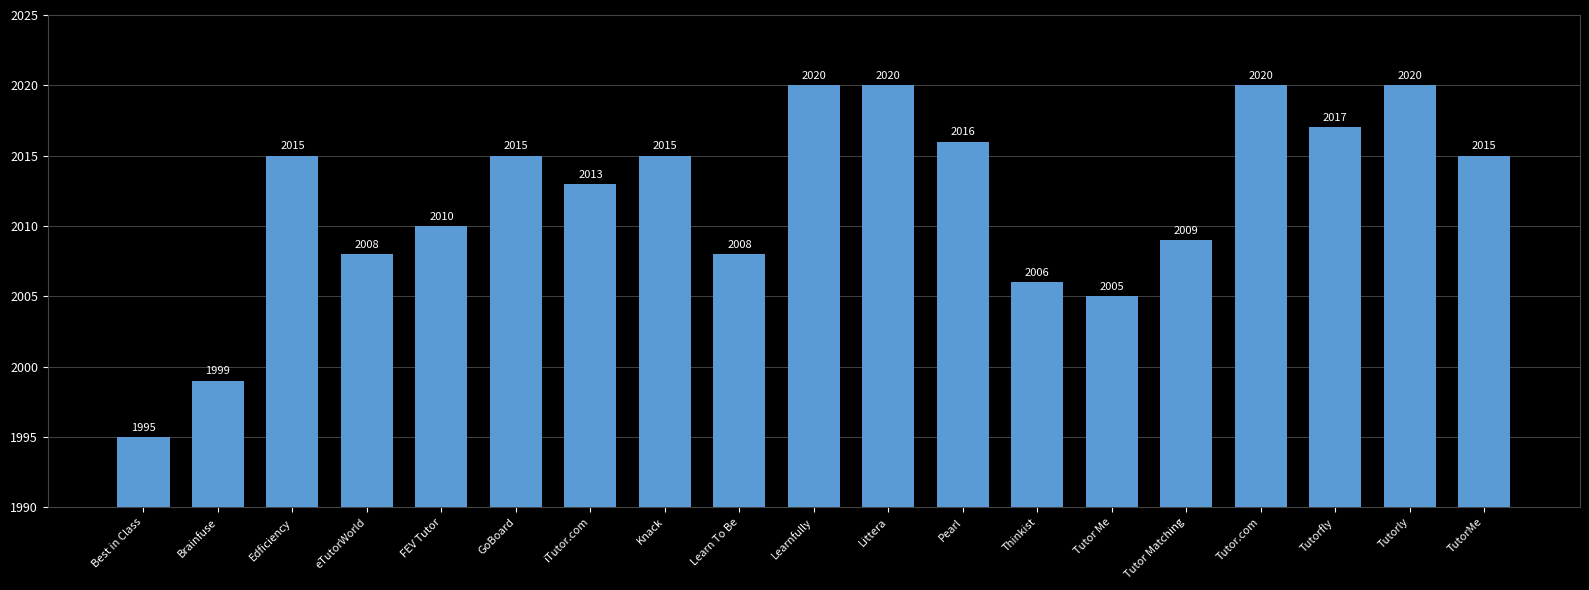

What is the difference between the maximum and minimum values?

25